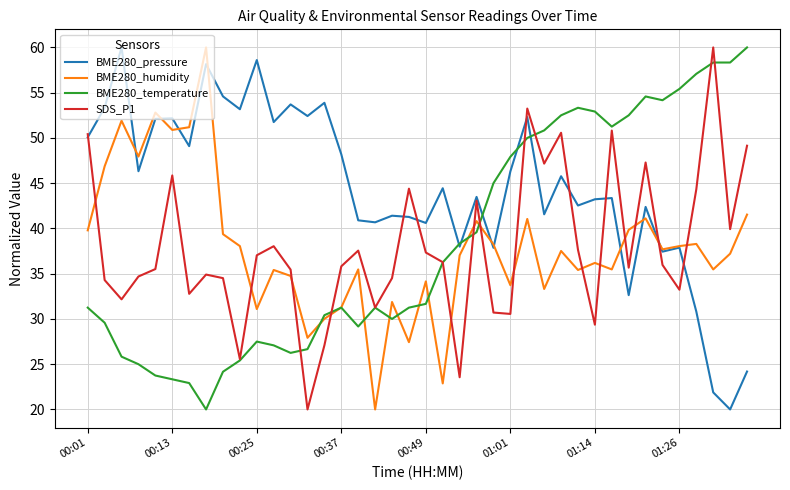

Which series has the largest total across all categories?

BME280_pressure